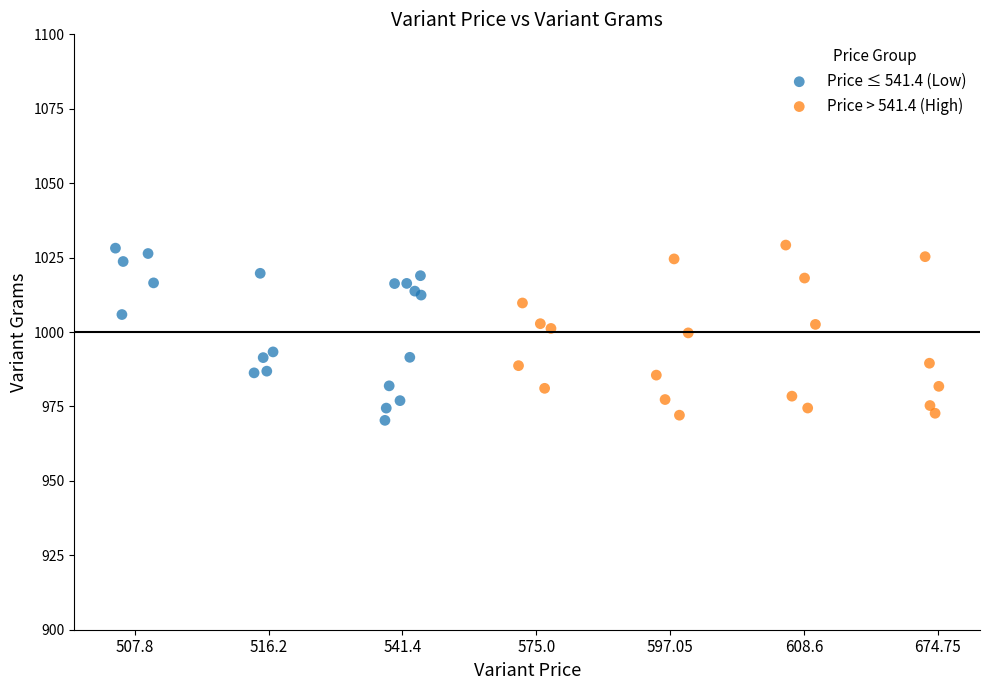

What are all the series names shown in the legend?

Price ≤ 541.4 (Low), Price > 541.4 (High)